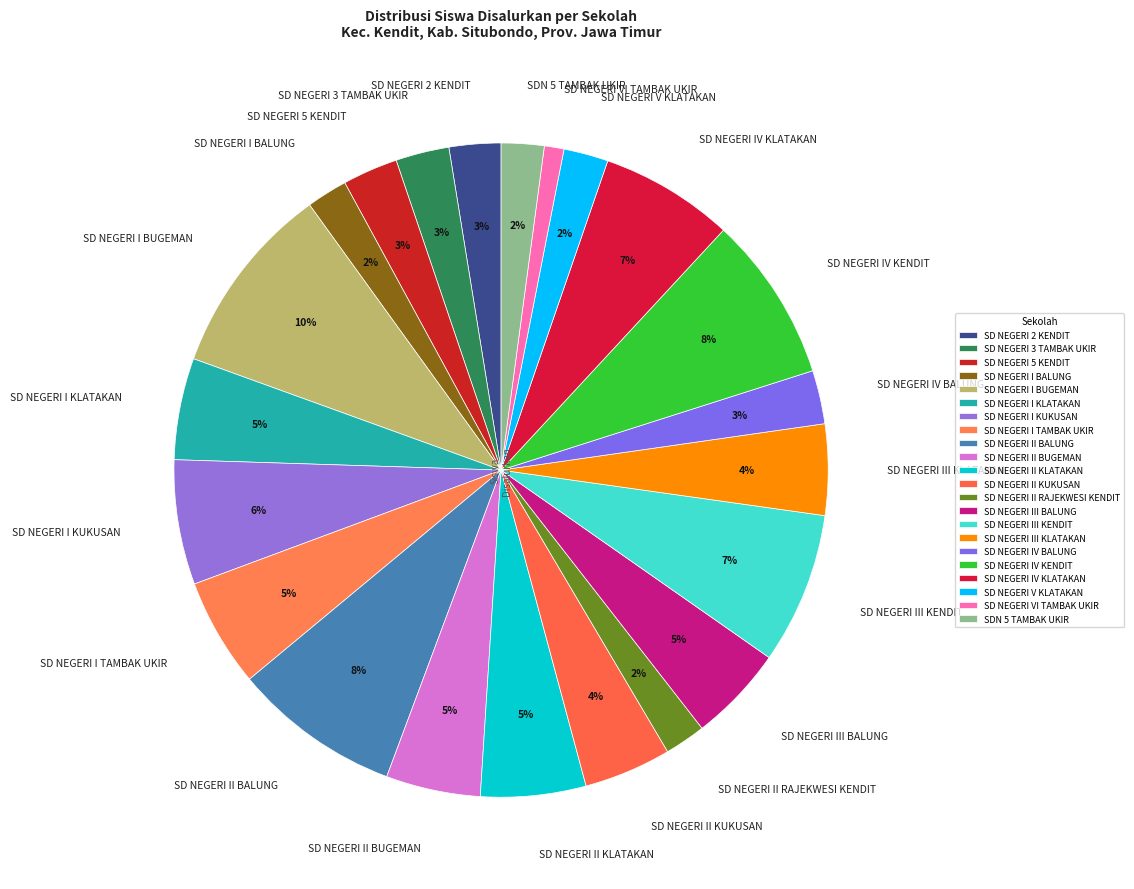

To the nearest percent, what is the difference between the largest and smallest slice percentages?

9%